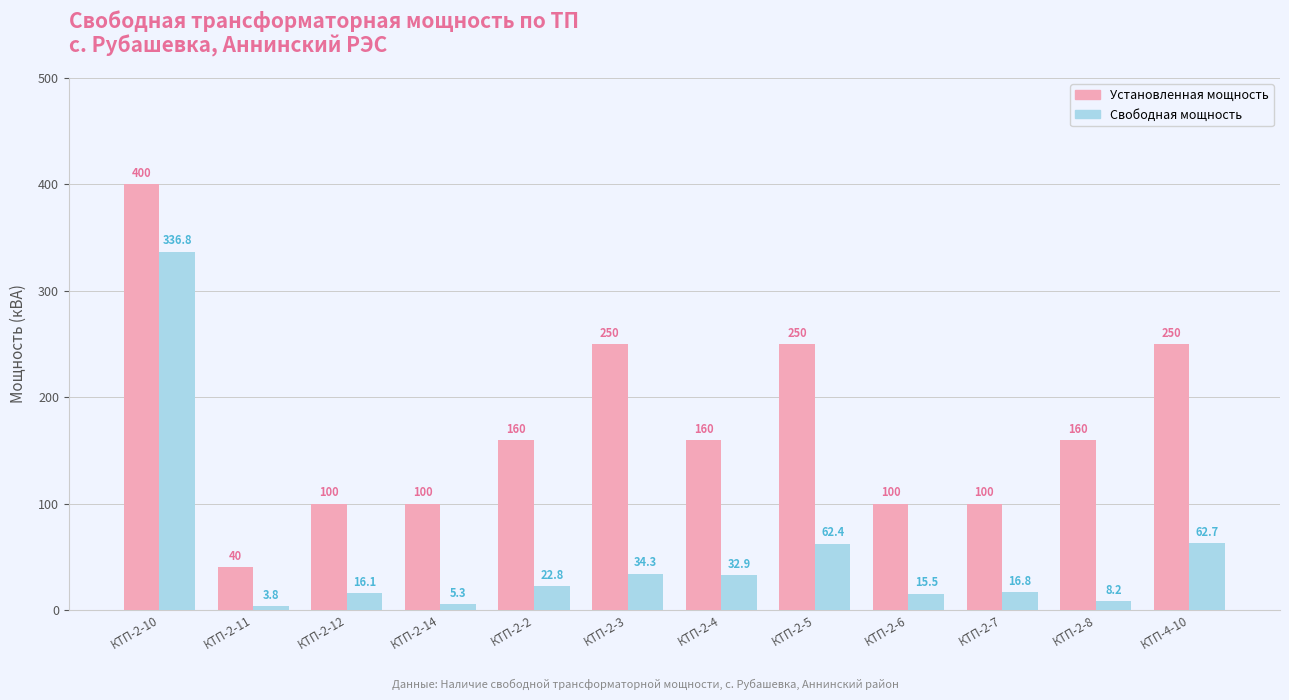

Which series has the largest range (max minus min)?

Установленная мощность